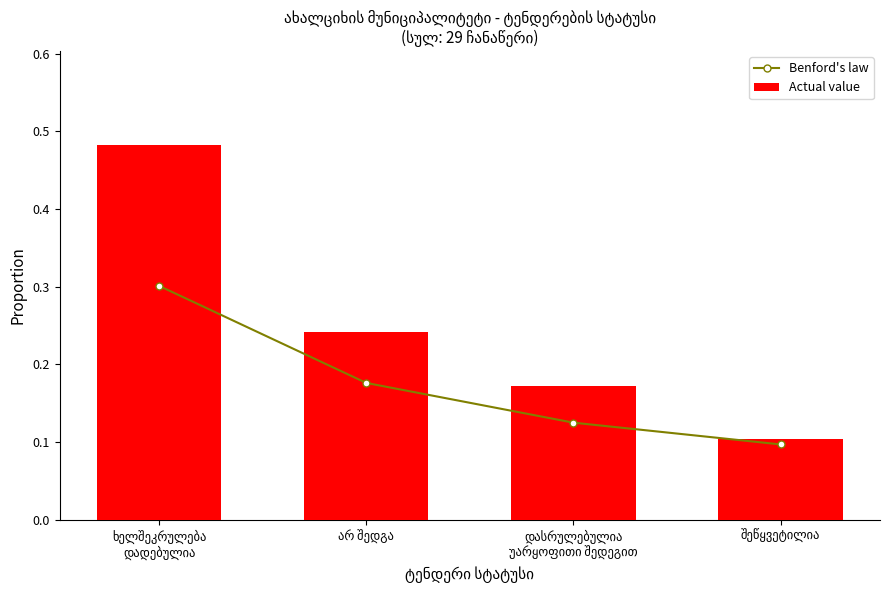

At which label is Actual value closest to 0?

შეწყვეტილია